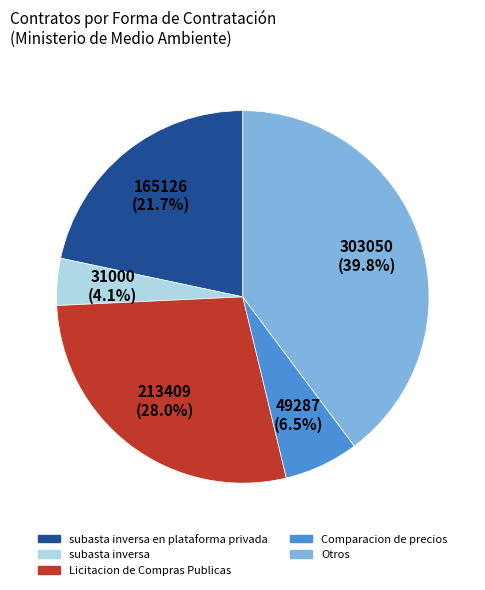

Is there any slice that represents more than half of the pie?

No